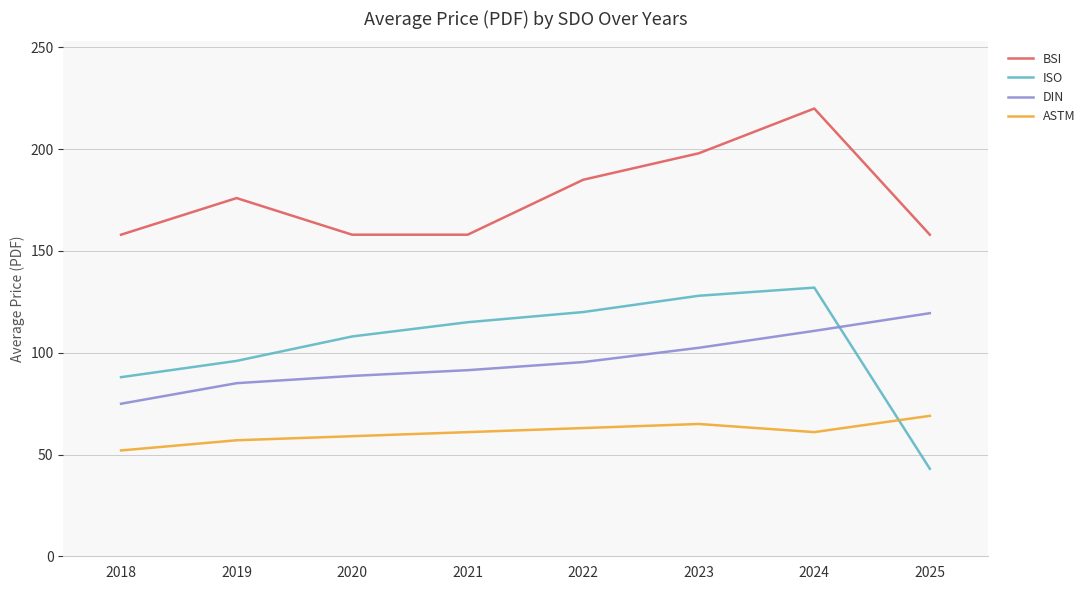

Read the BSI value at 2020.

158.0